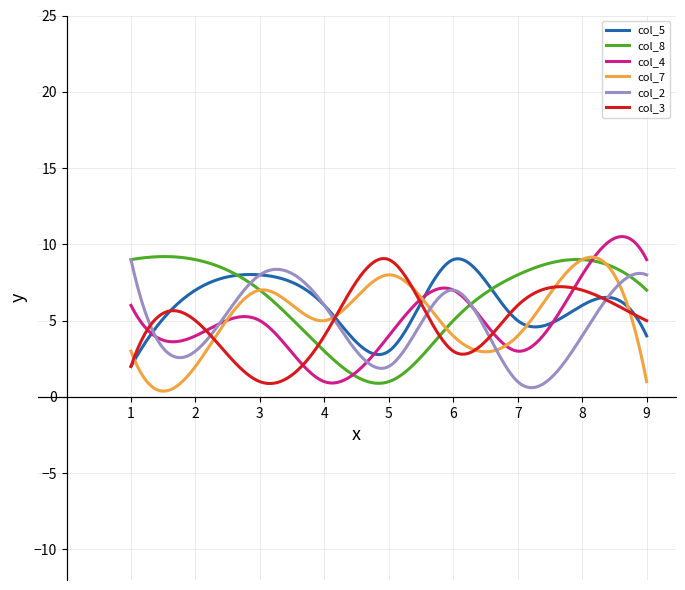

Which series has the widest spread of values?

col_4